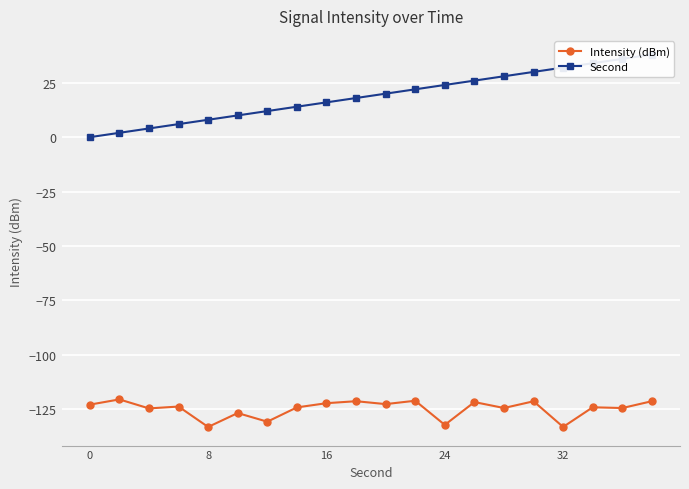

Which series has the largest range (max minus min)?

Second